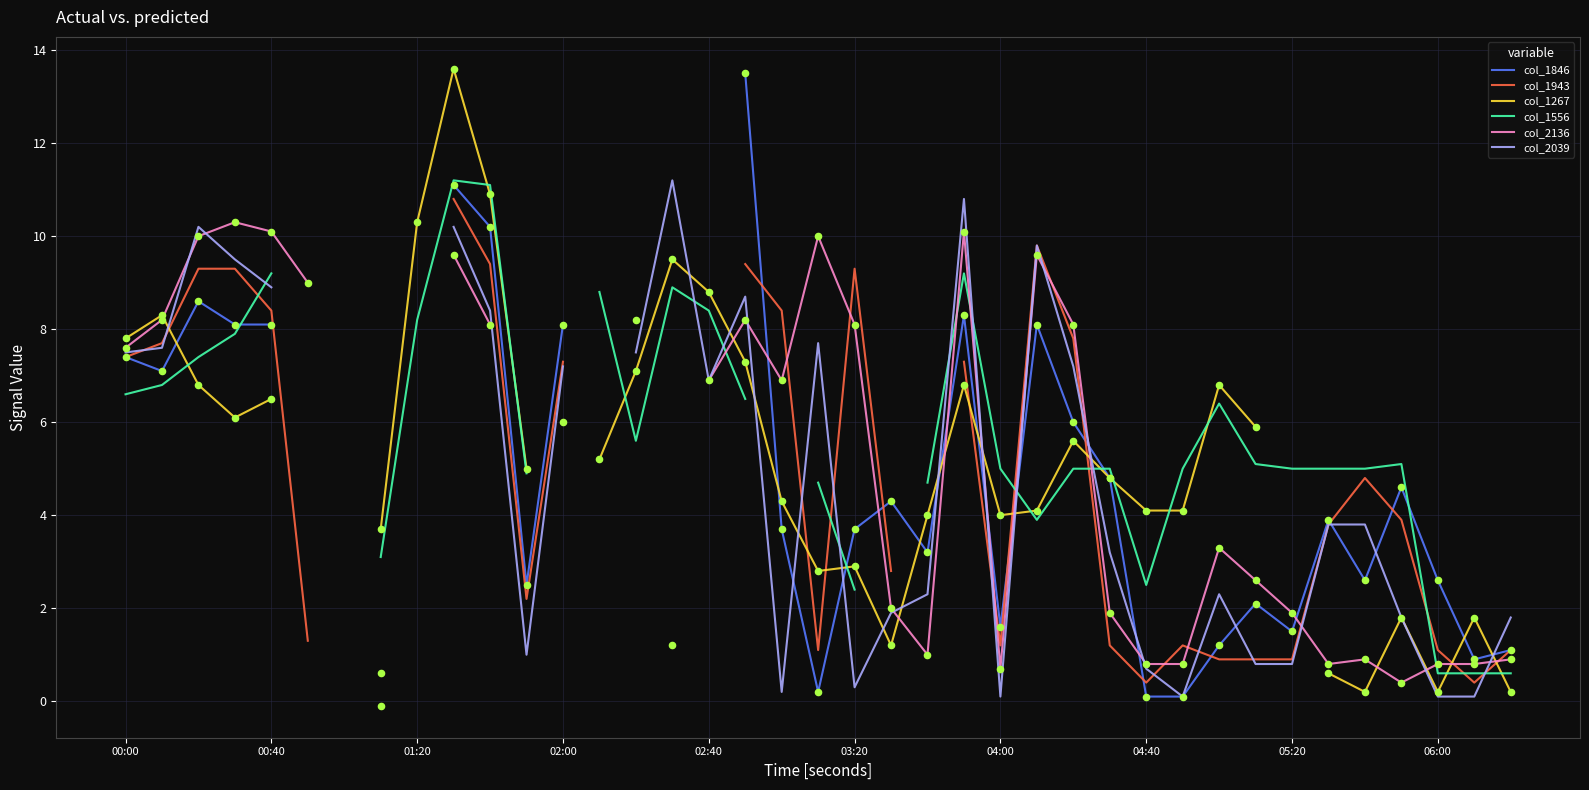

Which series has the largest Y range (max minus min)?

col_1846